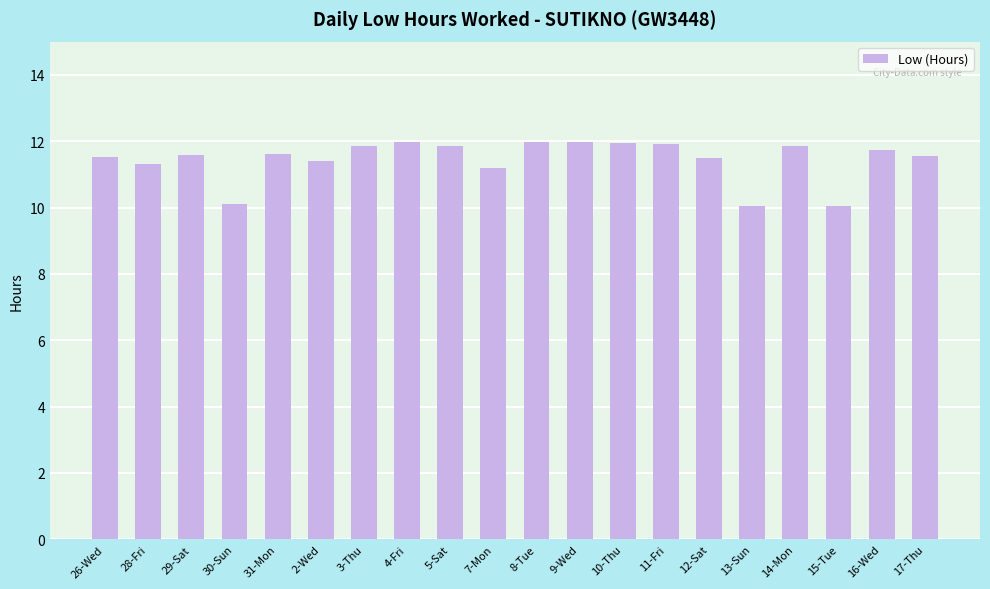

What is the average value?

11.4